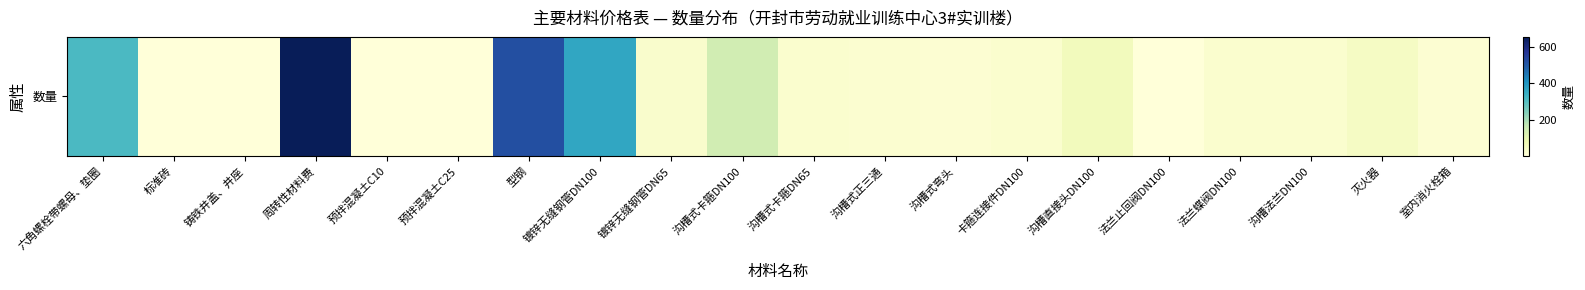

What is the difference between the values at 预拌混凝土C10 and 沟槽式卡箍DN100?

140.5